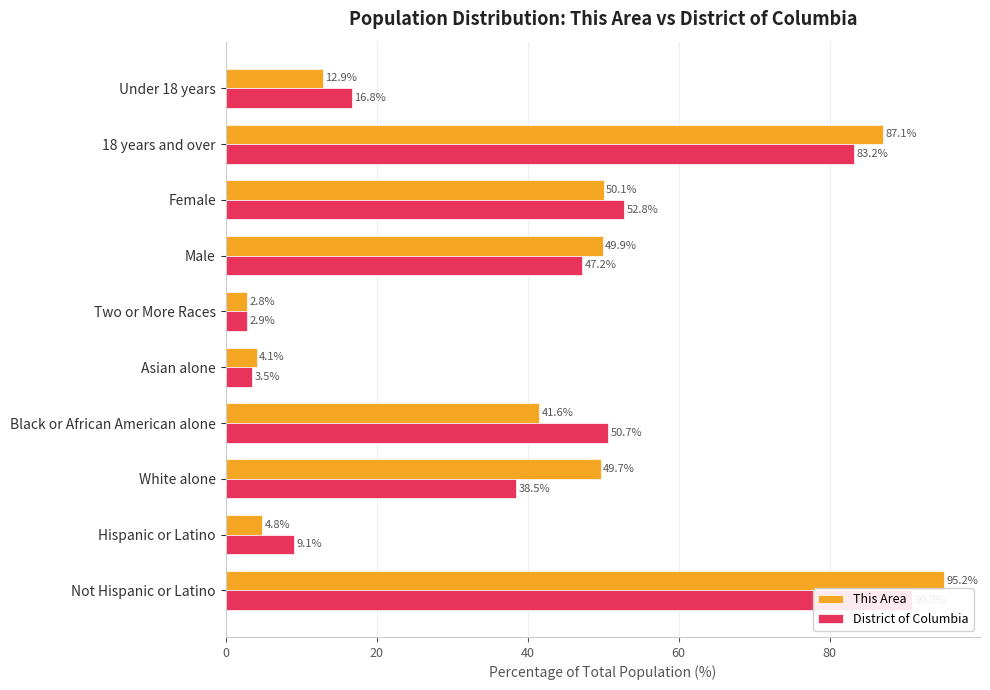

What position from the left is Black or African American alone?

4